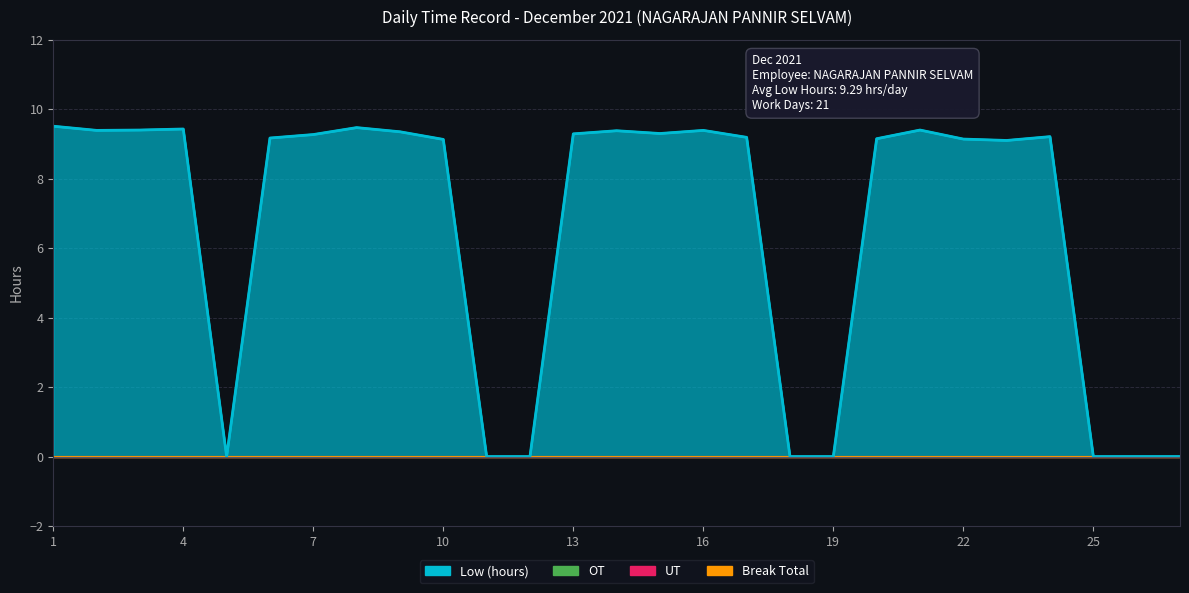

How many distinct data groups are displayed?

4